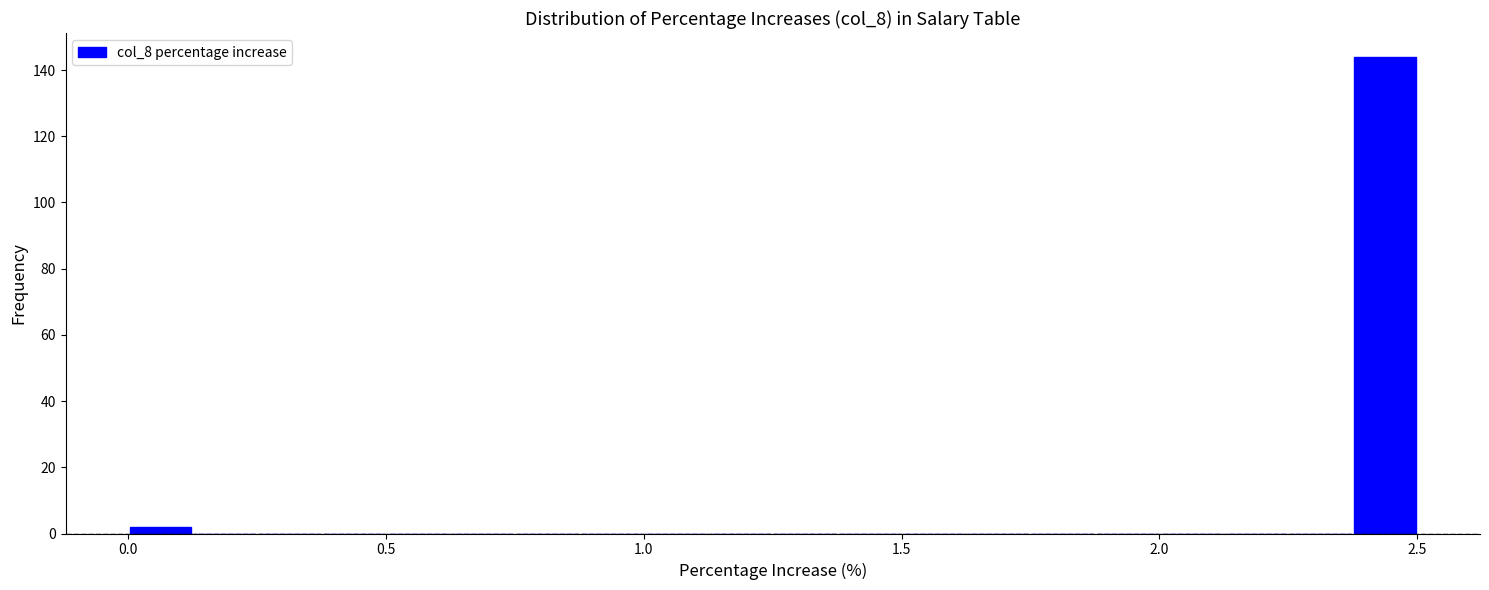

Around what value on the x-axis is the tallest bar? Give the approximate position of its centre, as read against the axis.

2.45